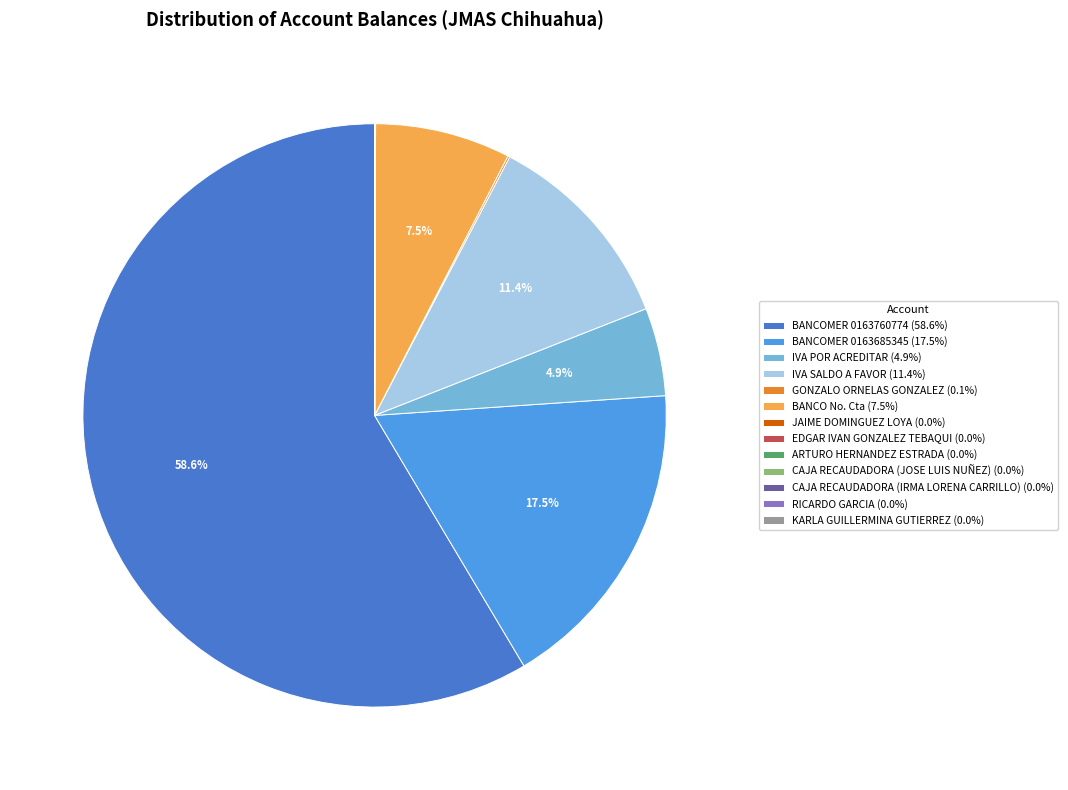

What portion of the pie excludes IVA SALDO A FAVOR (11.4%)?

88.6%